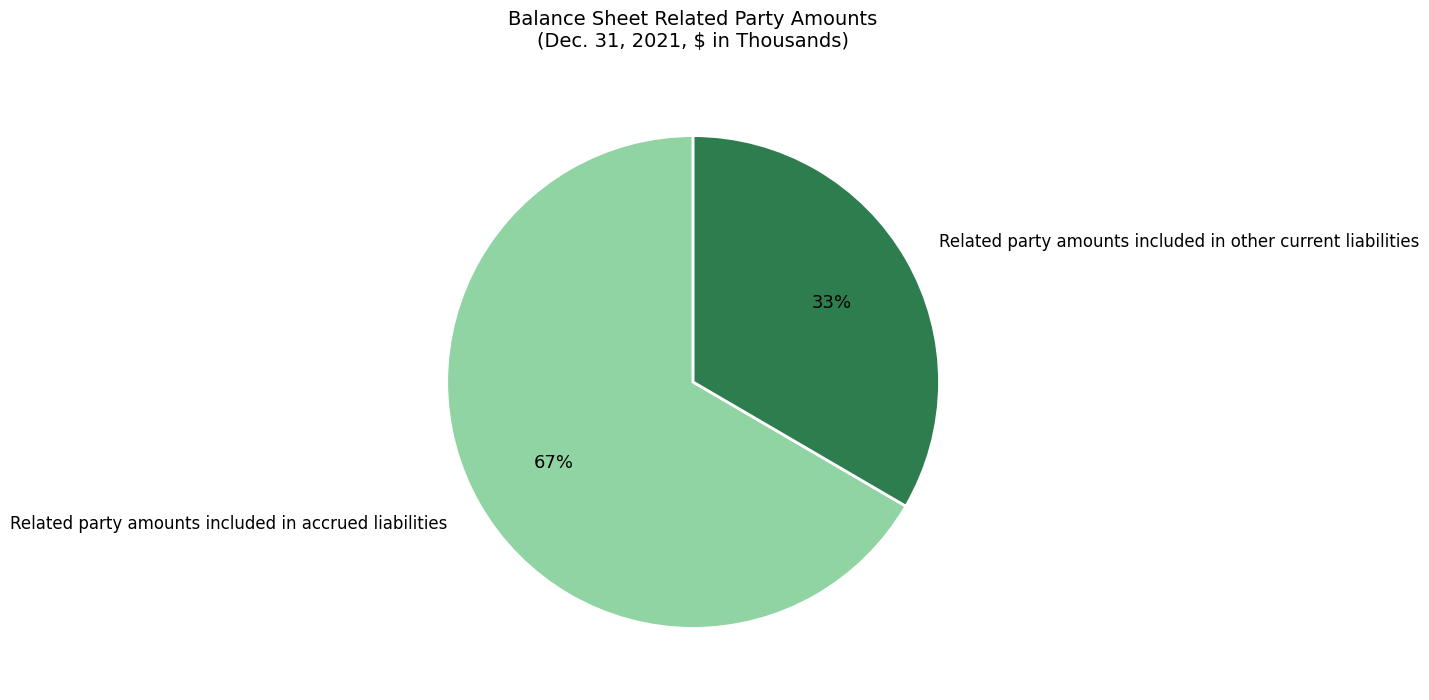

Is the sum of Related party amounts included in other current liabilities and Related party amounts included in accrued liabilities greater than half?

Yes